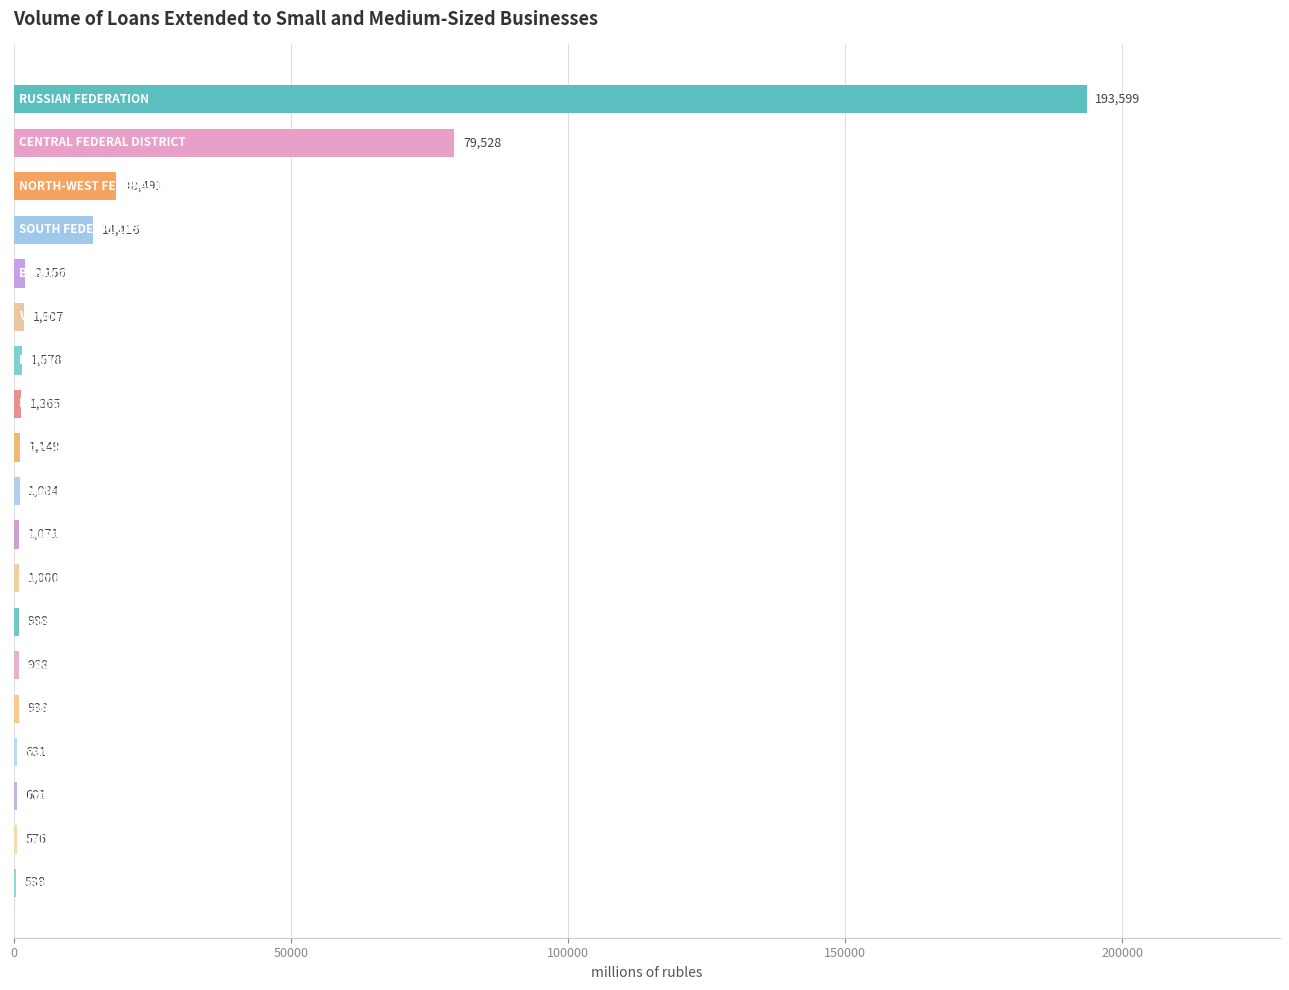

What is the greatest value displayed?

193599